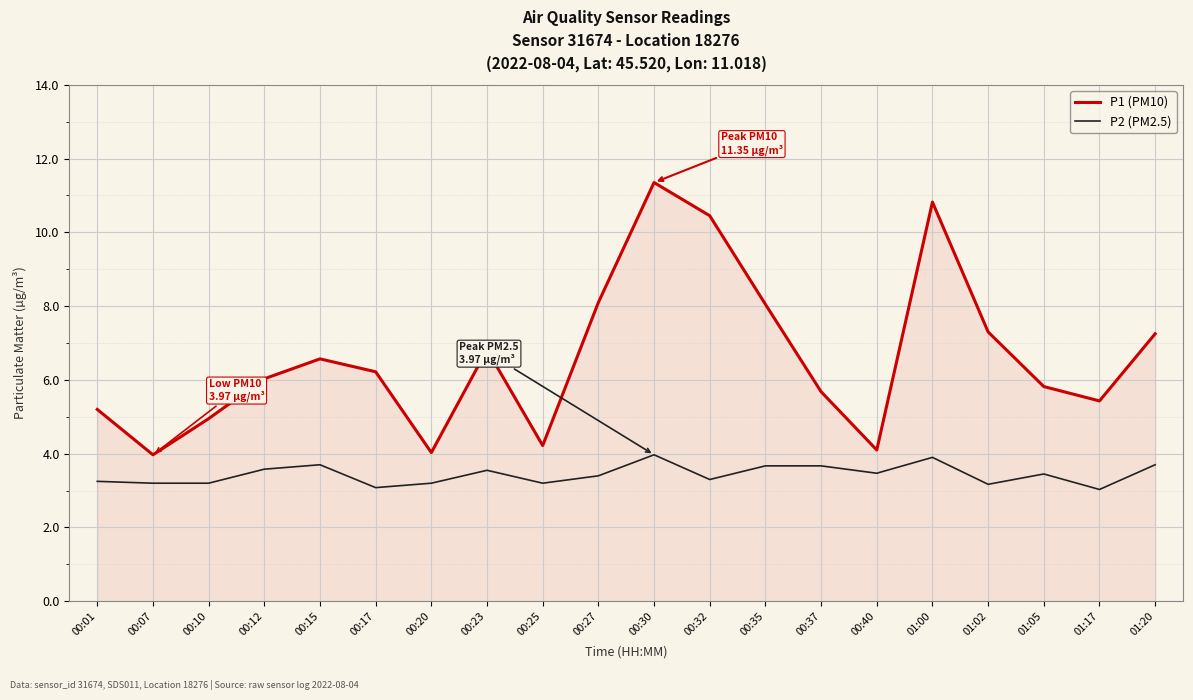

True or false: P2 (PM2.5) and P1 (PM10) intersect in this chart.

False